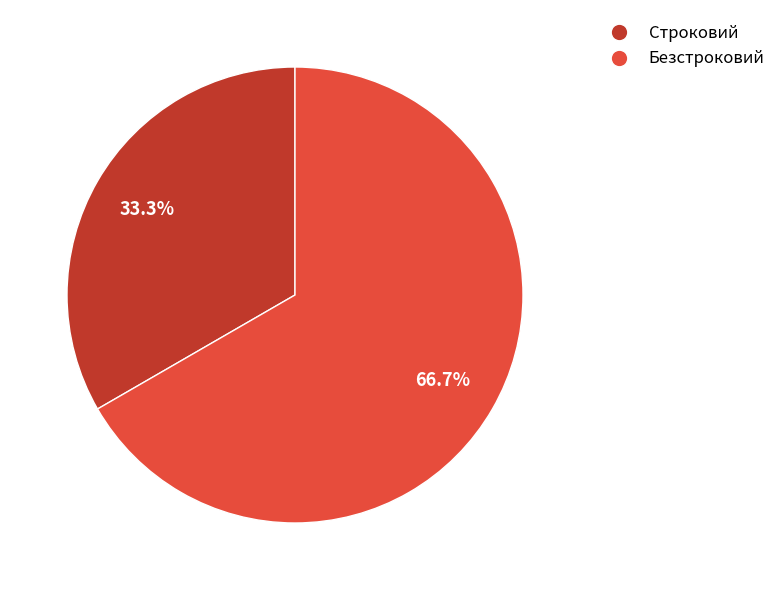

To the nearest percent, what is the difference between the largest and smallest slice percentages?

33%